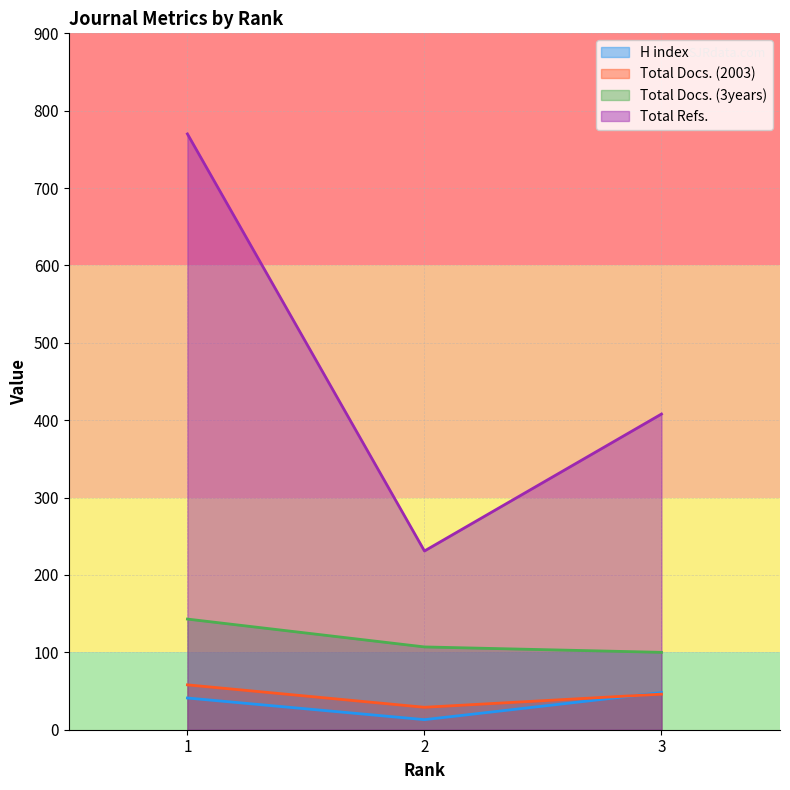

Reading left to right, transcribe all the data shown in this chart.

H index: 41	13	48
Total Docs. (2003): 58	29	46
Total Docs. (3years): 143	107	100
Total Refs.: 770	231	408